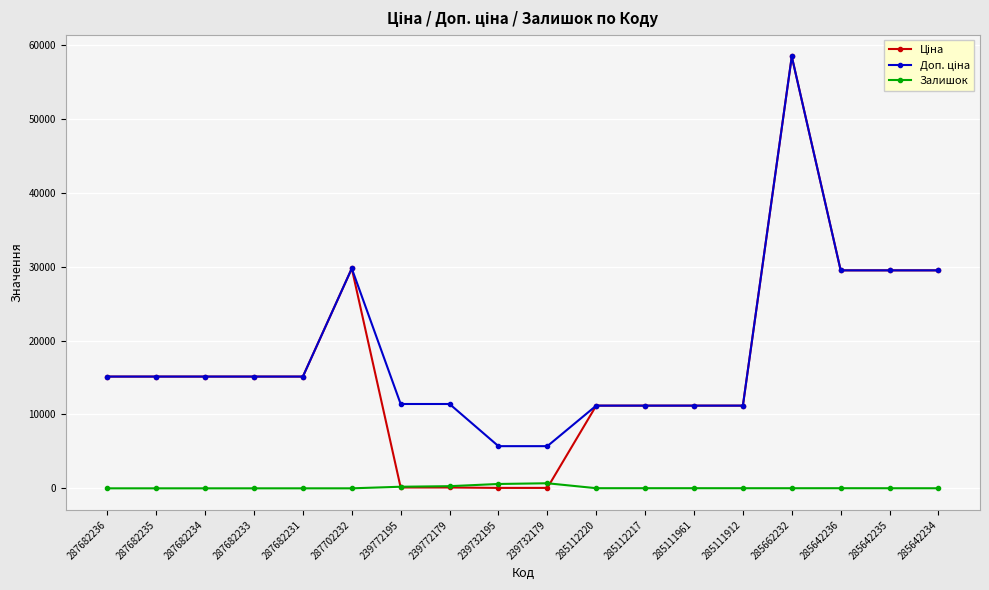

What is the difference between the highest and lowest values at 287682236?

15120.0